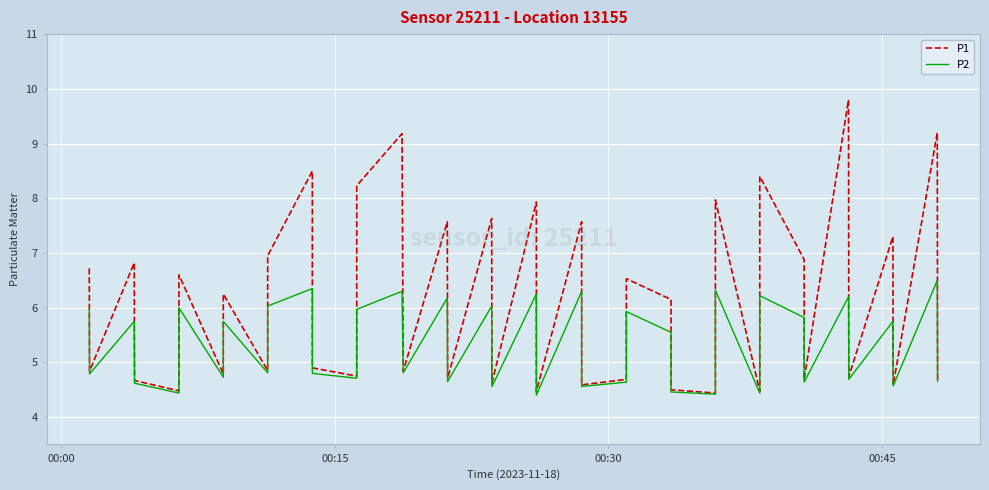

What is the difference between the maximum and second lowest values in the P2 series?

2.1